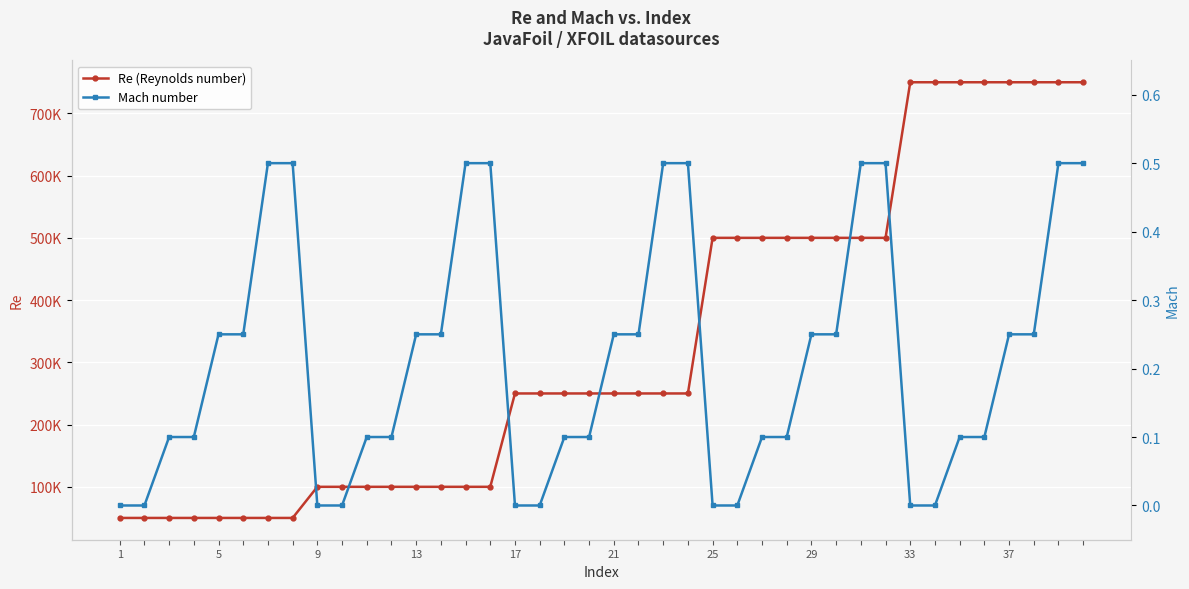

Is the value of Mach number at 16 greater than the value of Re (Reynolds number) at 35?

No